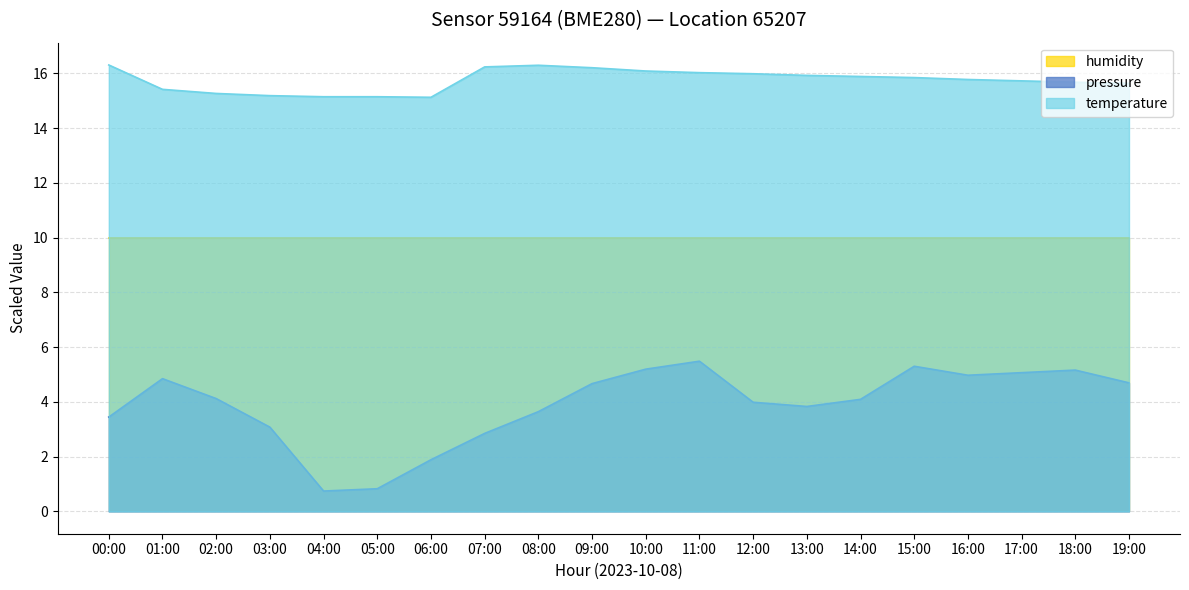

In pressure, how many points are lower than both neighbors (excluding endpoints)?

3